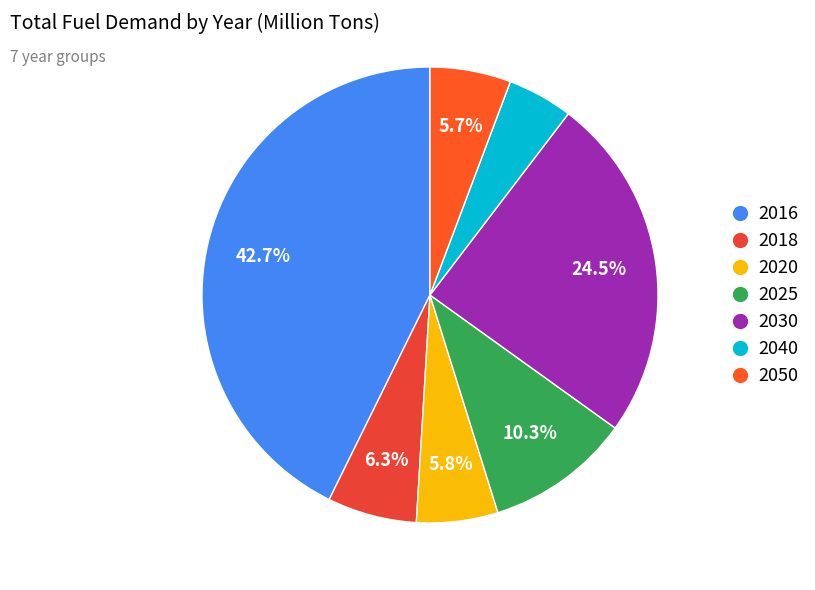

Which slice is the largest?

2016